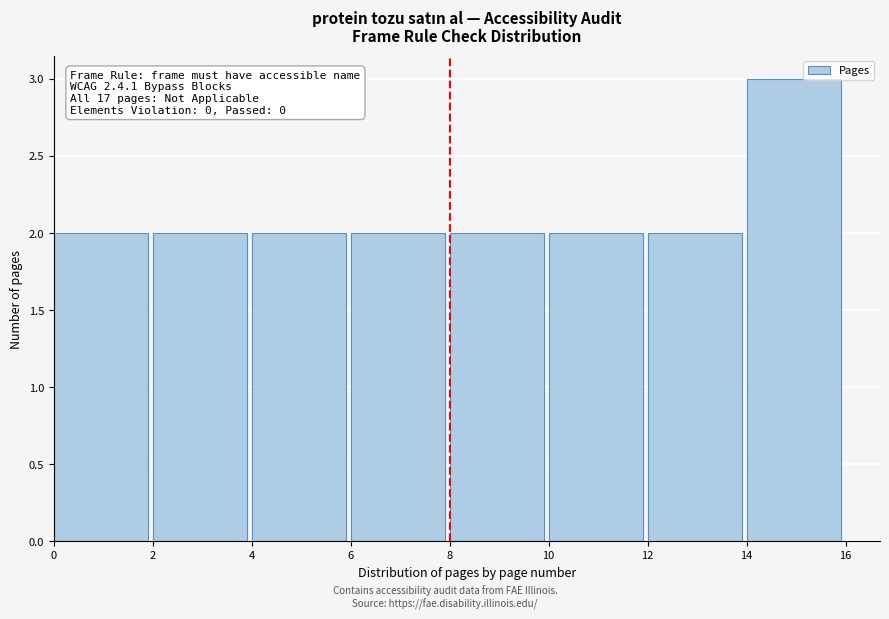

Over which range of the x-axis is the bar tallest?

14 to 16